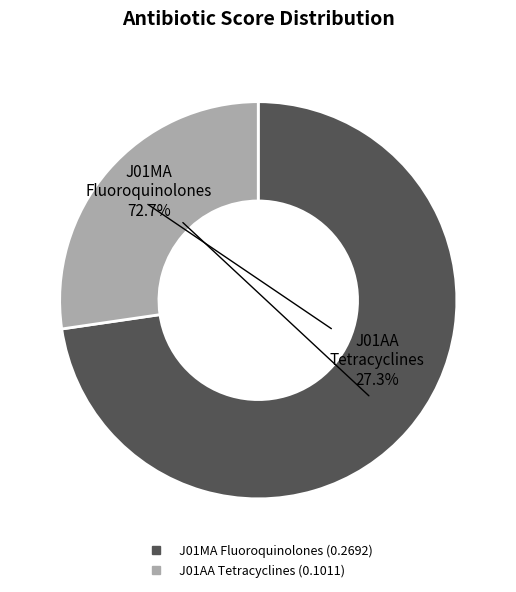

Which category accounts for the majority?

J01MA Fluoroquinolones